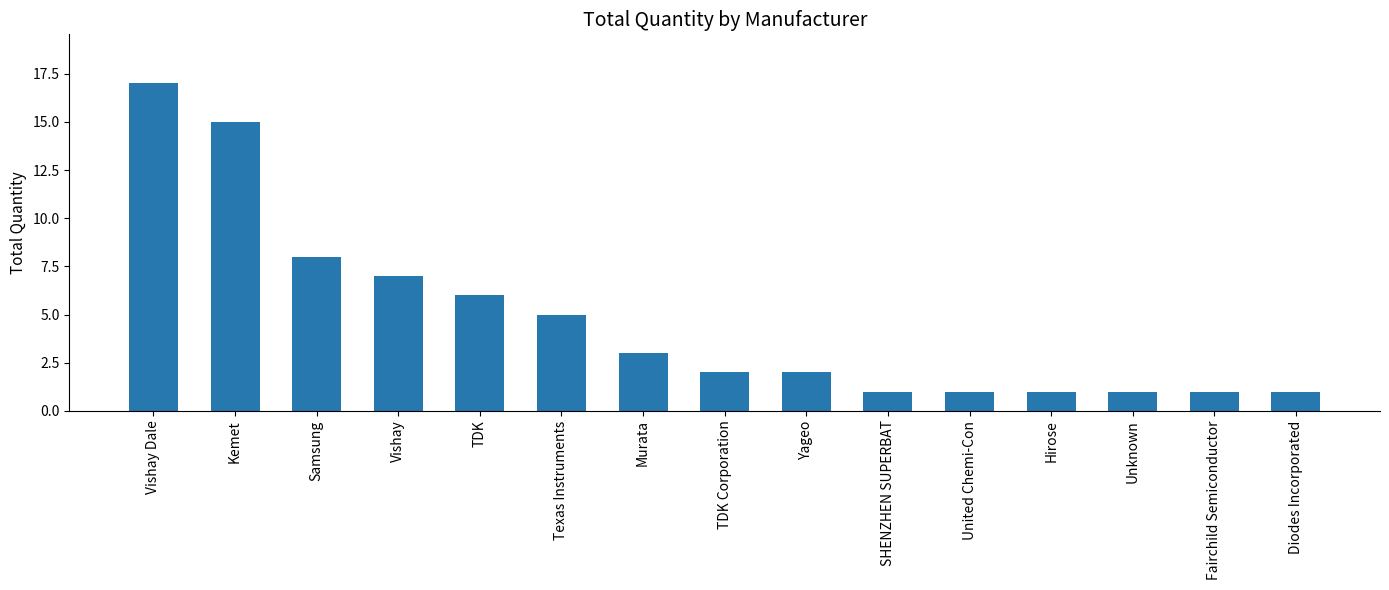

What is the label of the 13th bar from the left?

Unknown